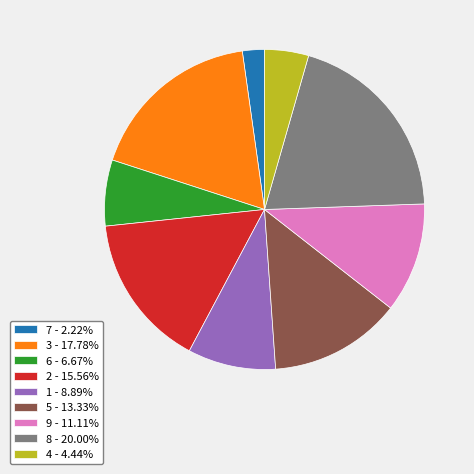

Combined, do 3 - 17.78% and 5 - 13.33% account for over 50%?

No